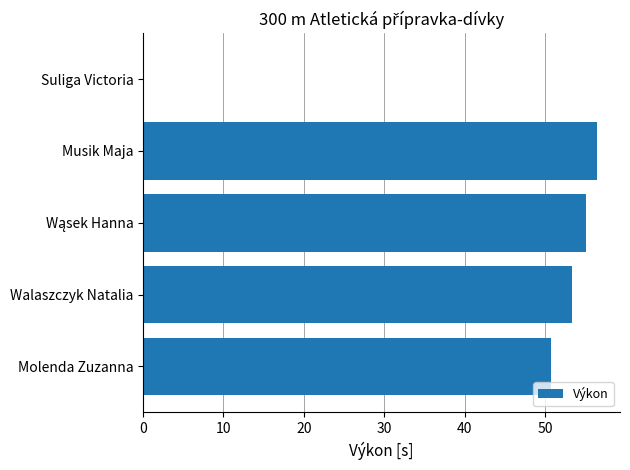

What is the sum of the values at Suliga Victoria and Molenda Zuzanna?

50.7